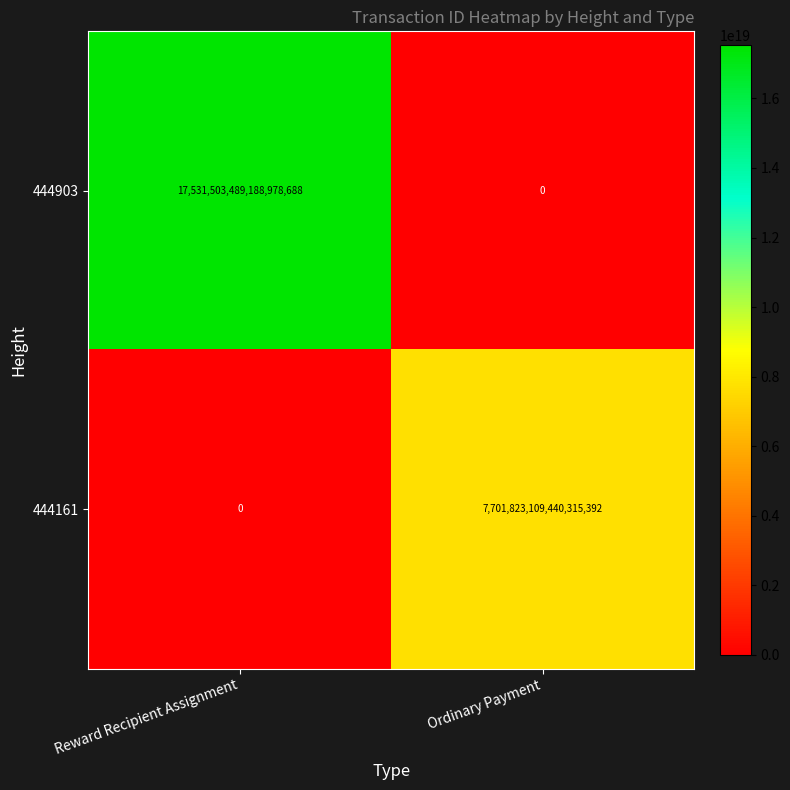

At Reward Recipient Assignment, list the series in order from largest to smallest.

444903, 444161